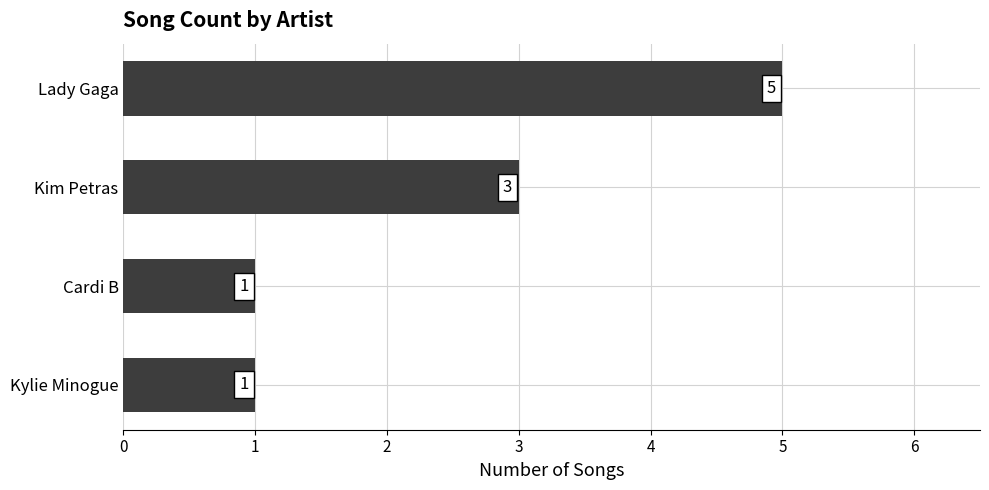

Read the value at Kim Petras.

3